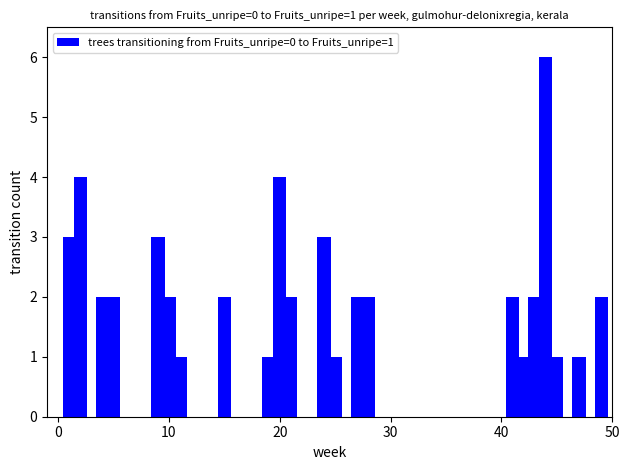

Count the number of data series in this chart.

1